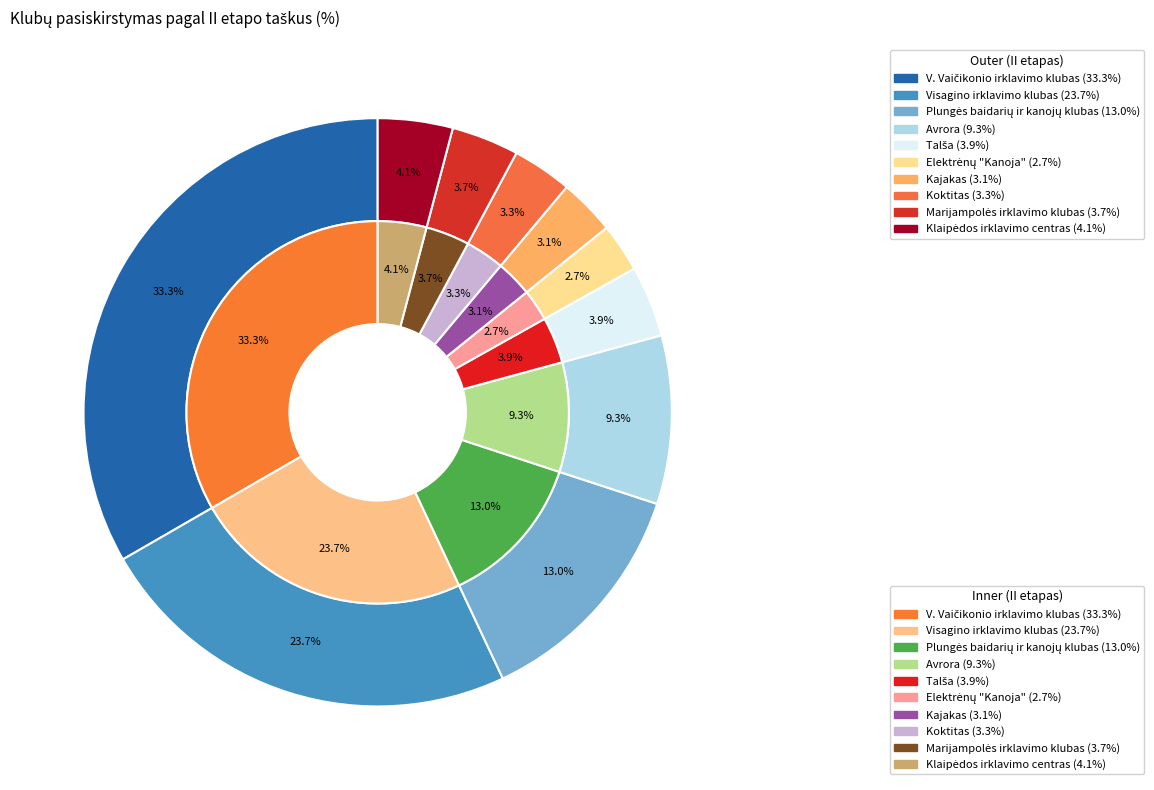

What percentage do Elektrėnų "Kanoja" and Visagino irklavimo klubas together represent?

26.3%